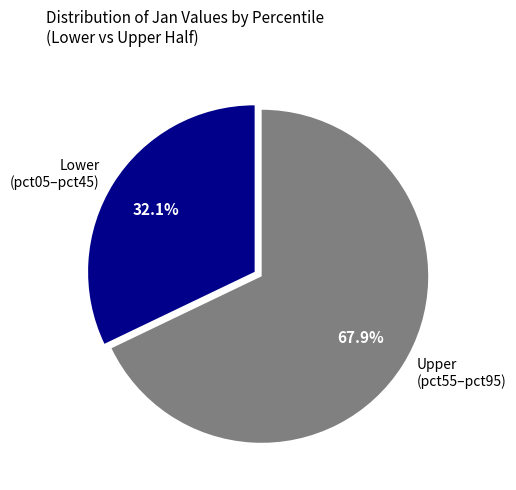

Is there a majority slice in this chart?

Yes